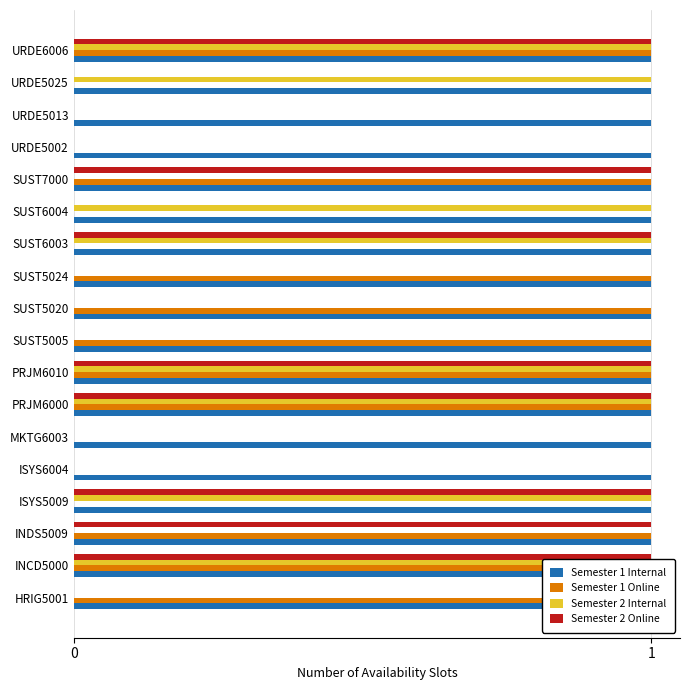

What are all the series names shown in the legend?

Semester 1 Internal, Semester 1 Online, Semester 2 Internal, Semester 2 Online